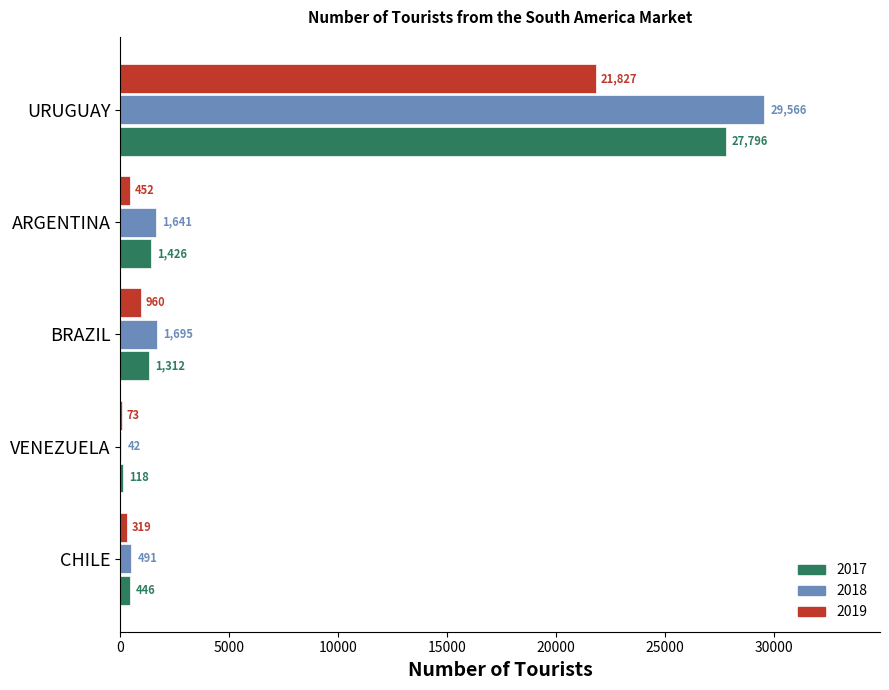

How many series are shown in this chart?

3